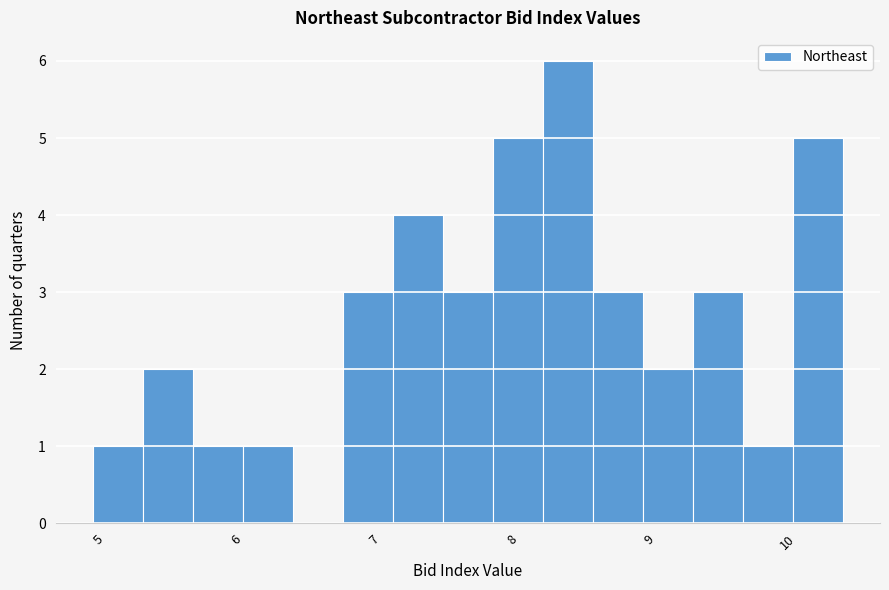

Read against the x-axis, roughly where is the centre of the tallest bar?

8.4